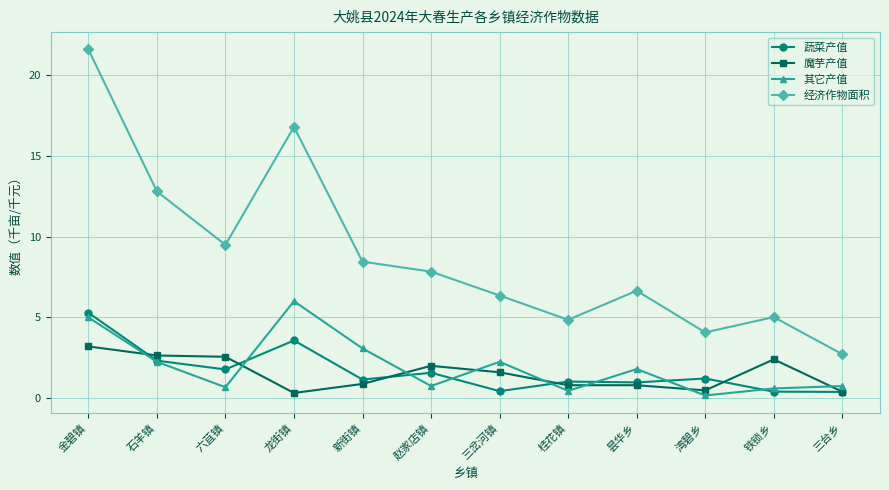

What is the minimum value for 经济作物面积?

2.7